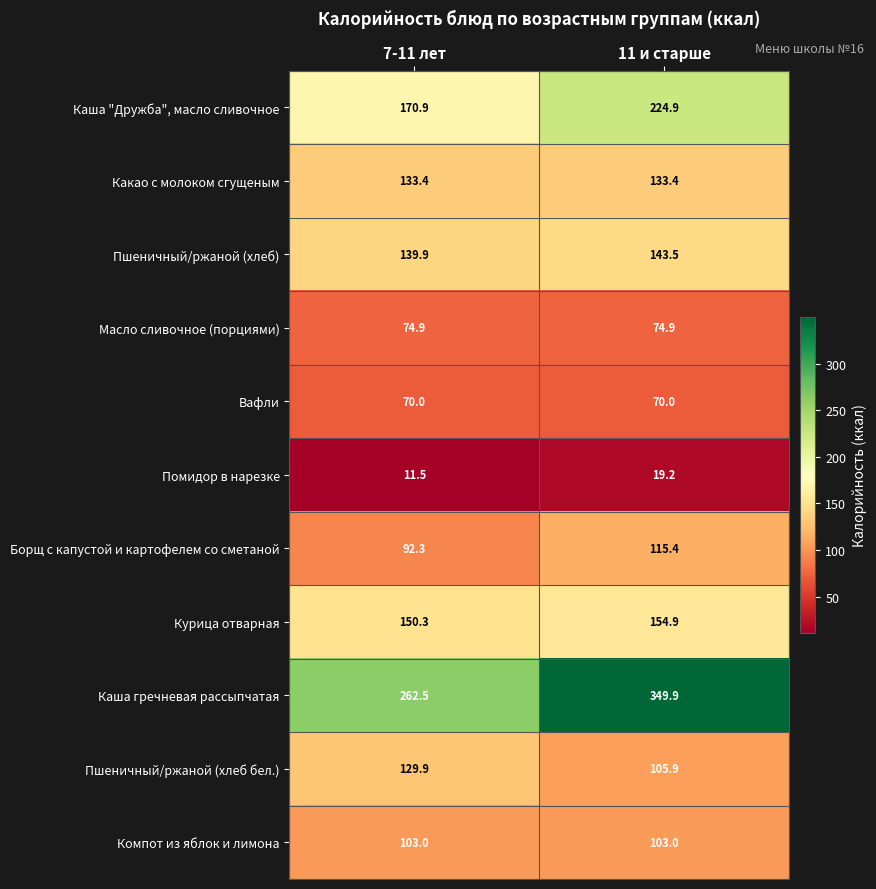

Is it true that Масло сливочное (порциями) equals 74.9 at 7-11 лет?

True